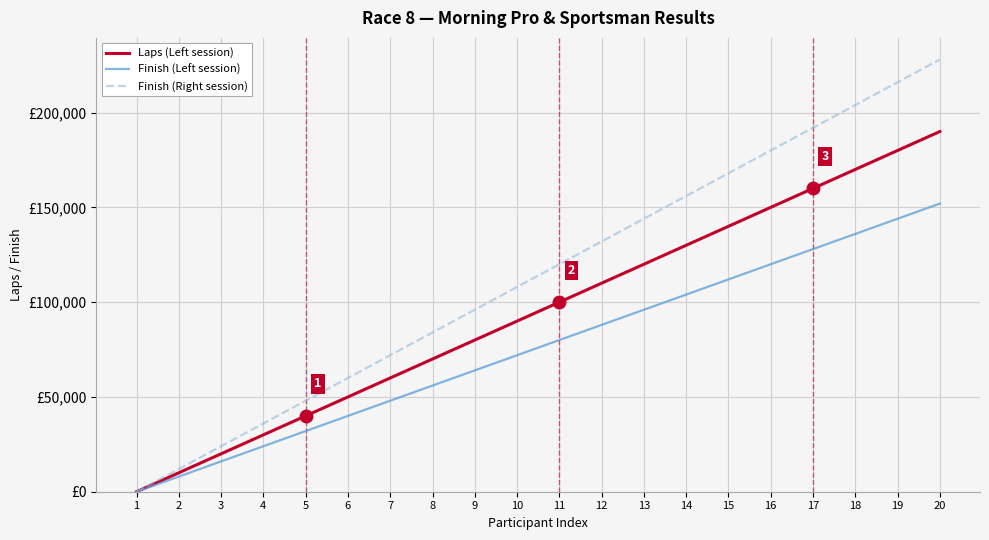

What are all the series names shown in the legend?

Laps (Left session), Finish (Left session), Finish (Right session)